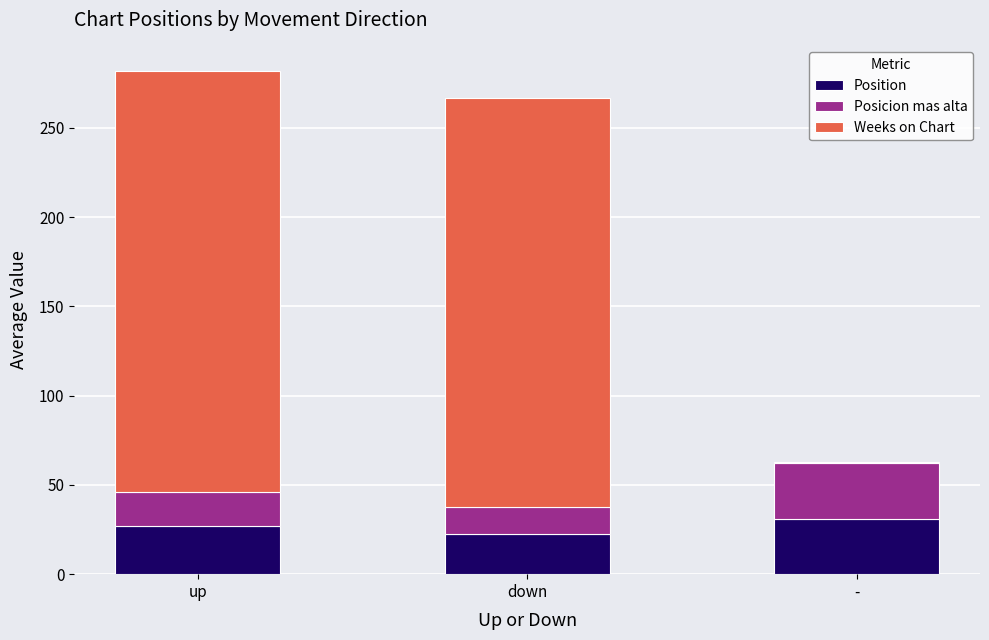

Reading left to right, transcribe the values for Position.

up=26.8	down=22.4	-=31.0